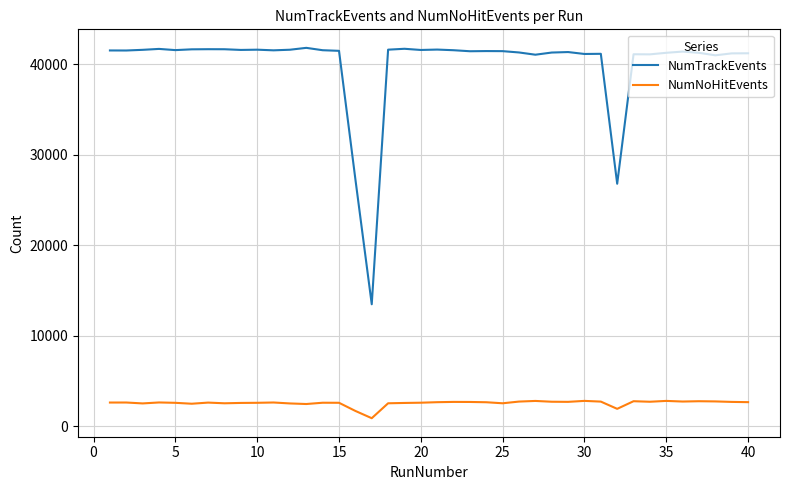

Which series has the largest total across all categories?

NumTrackEvents